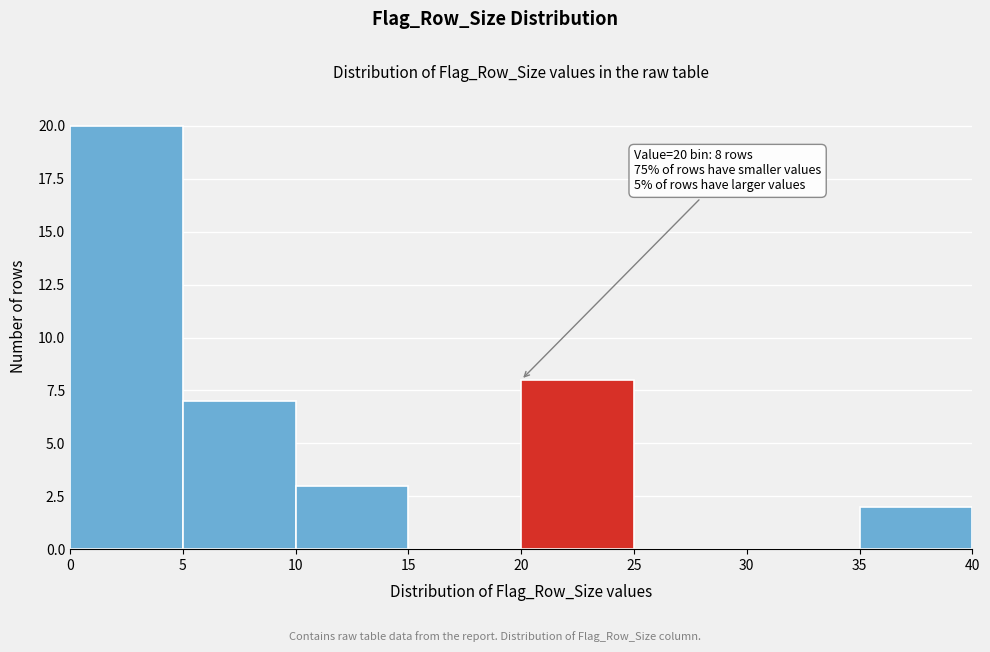

Which range on the x-axis has the tallest bar?

0 to 5